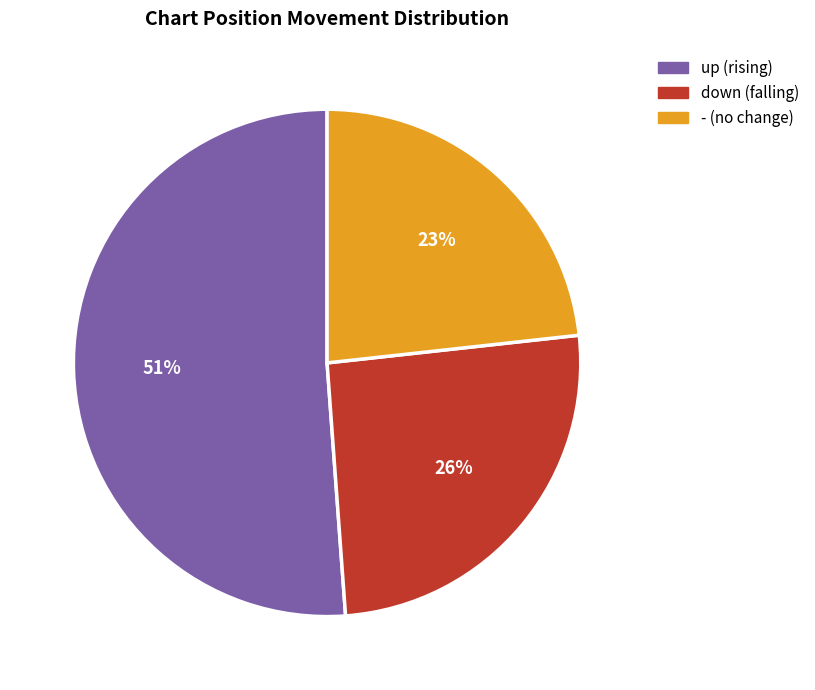

Between - and up, which is larger?

up